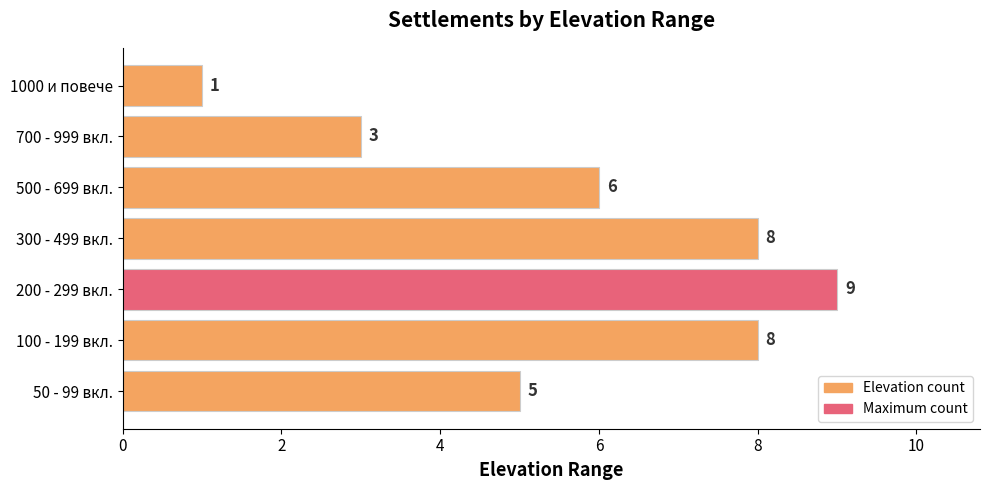

At which category does the chart reach its minimum across all series?

1000 и повече